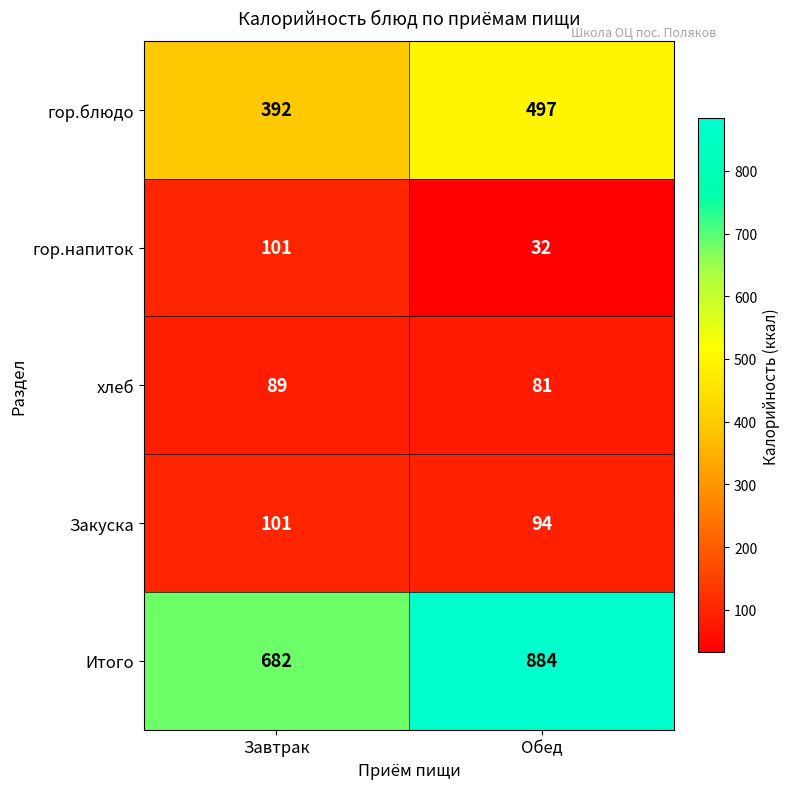

Reading left to right, extract all data points from this chart.

гор.блюдо: Завтрак=392	Обед=497
гор.напиток: Завтрак=101	Обед=32
хлеб: Завтрак=89	Обед=81
Закуска: Завтрак=101	Обед=94
Итого: Завтрак=682	Обед=884